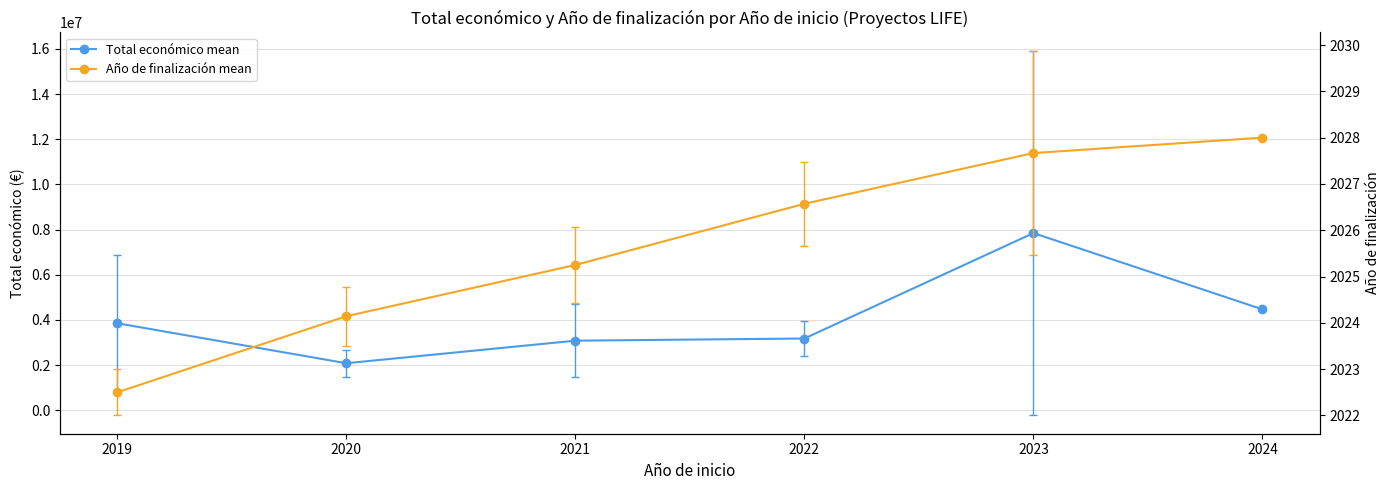

What is the sum of all Total económico mean values?

24510973.3